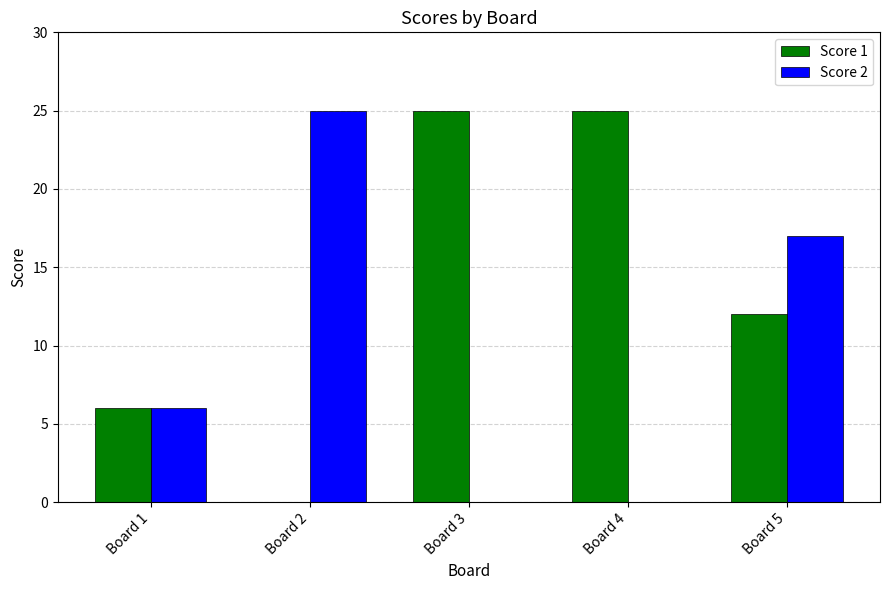

How many data points does each series have?

5